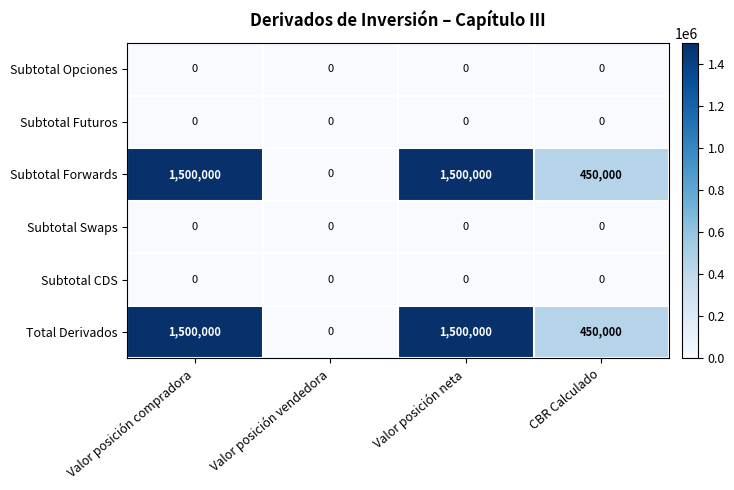

At how many categories does at least one series exceed 929869?

2